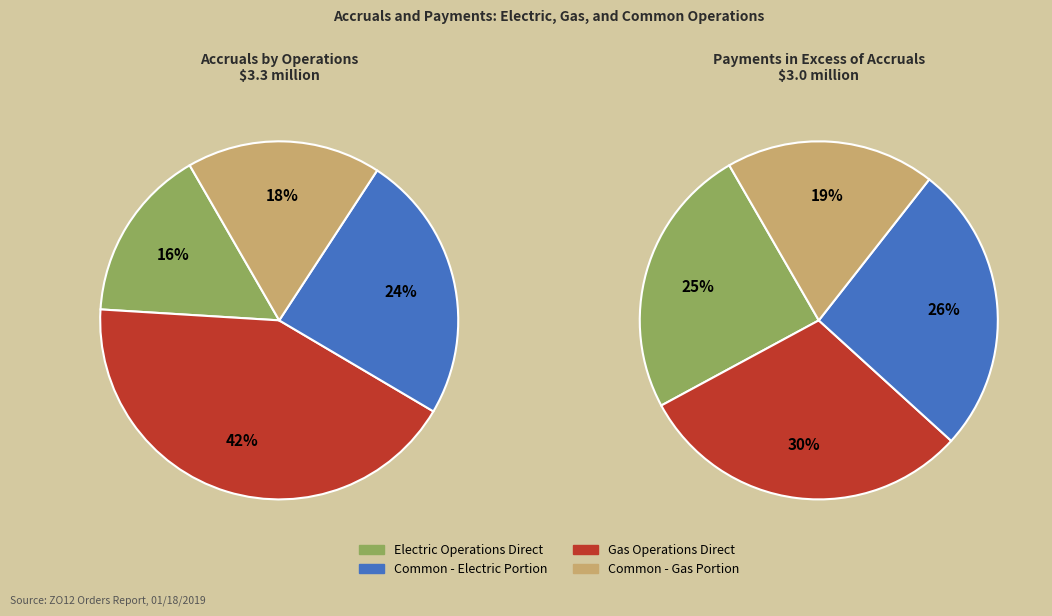

Which slice is the largest?

Gas Operations Direct